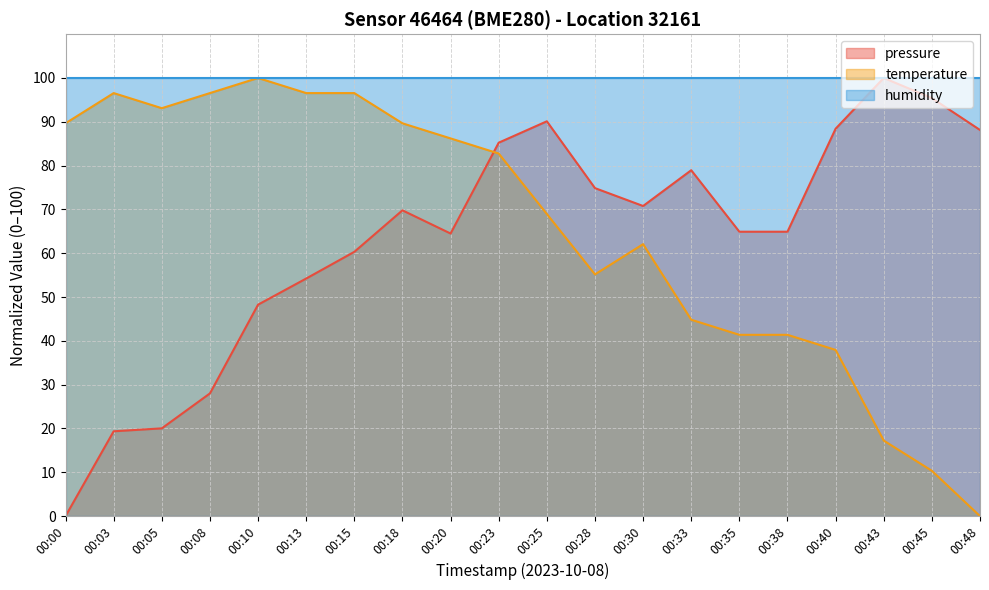

Is it true that temperature equals 8.7 at 00:43?

False